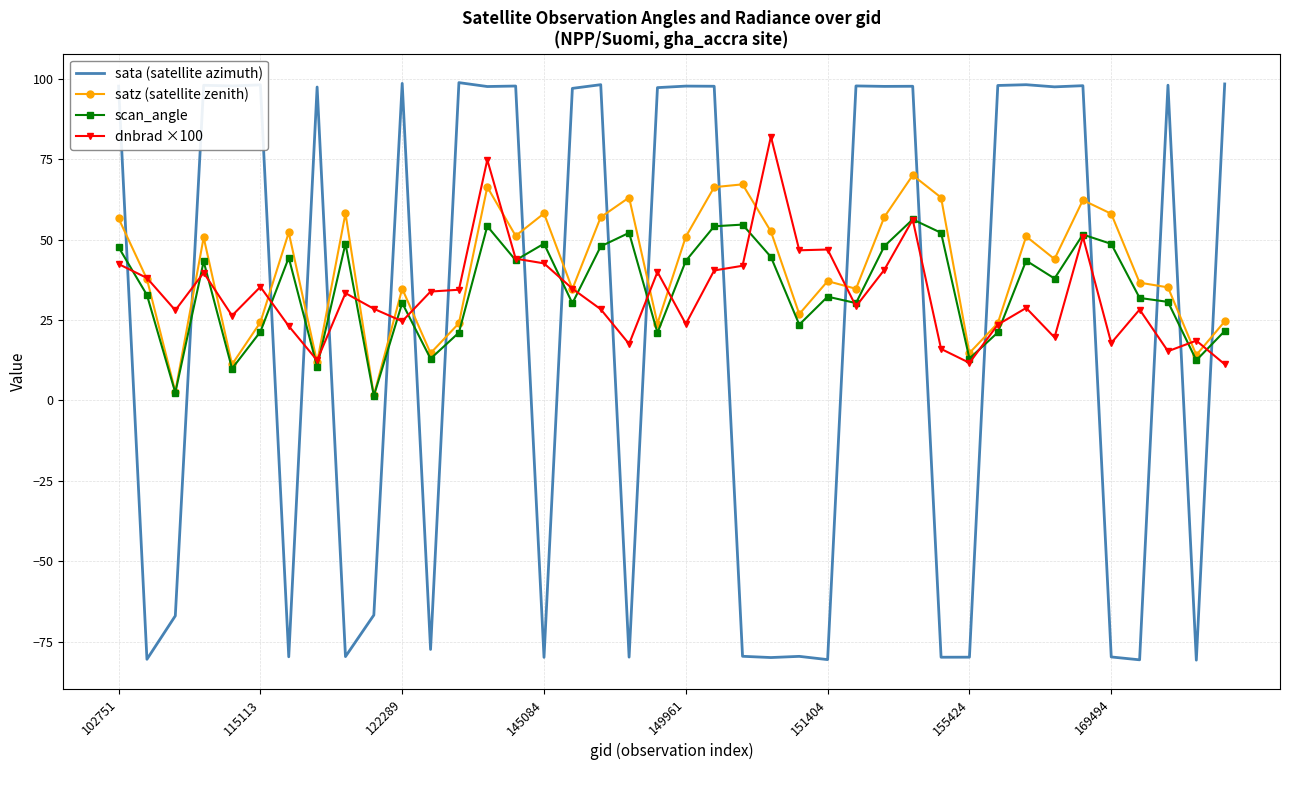

How many intersections are there between sata (satellite azimuth) and scan_angle?

20